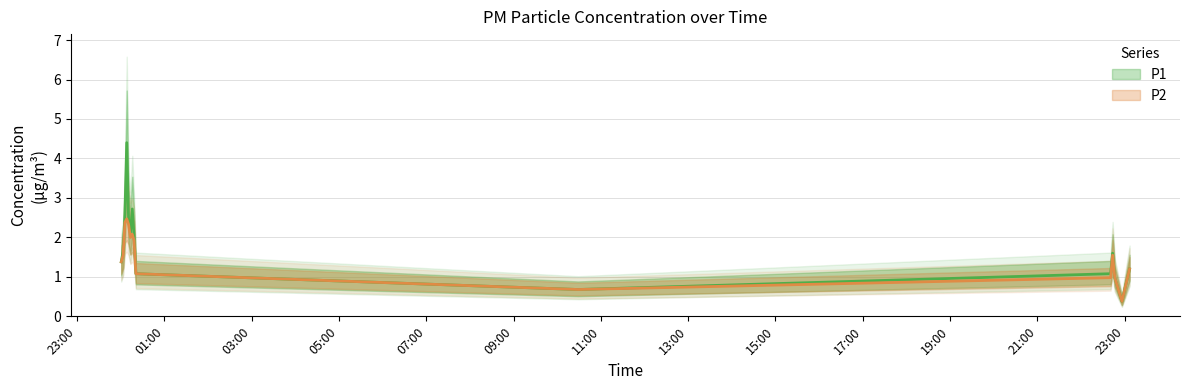

What position from the left is 2023-02-22T22:43:20?

12